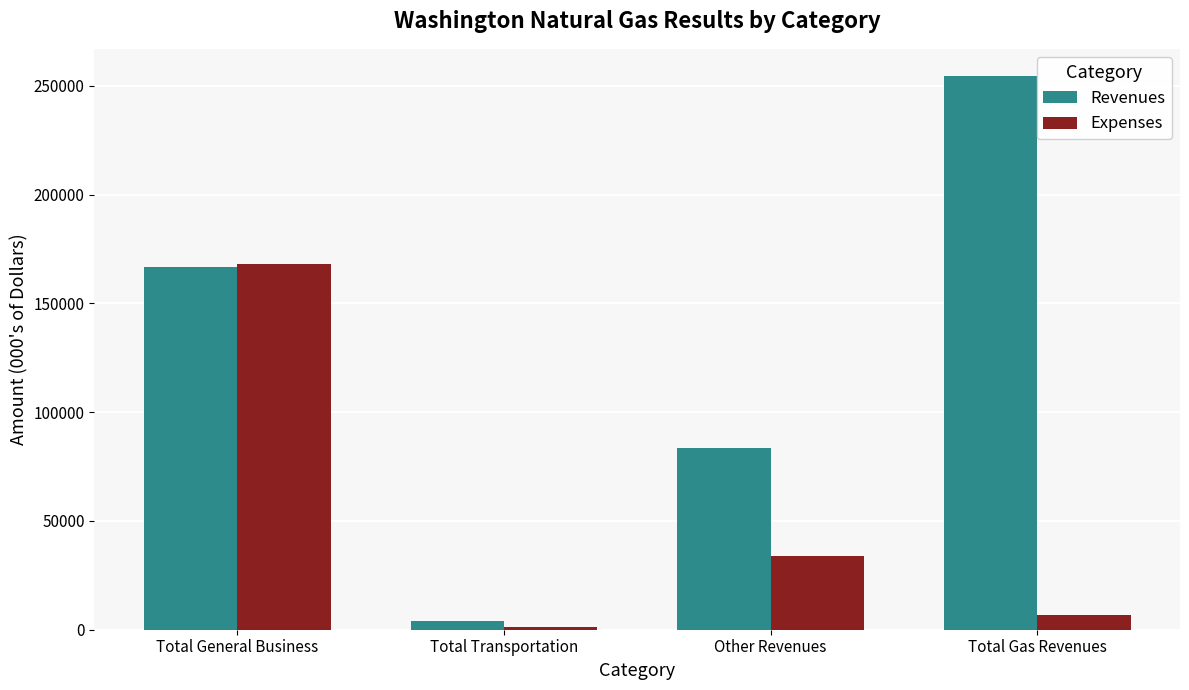

What are all the series names shown in the legend?

Revenues, Expenses